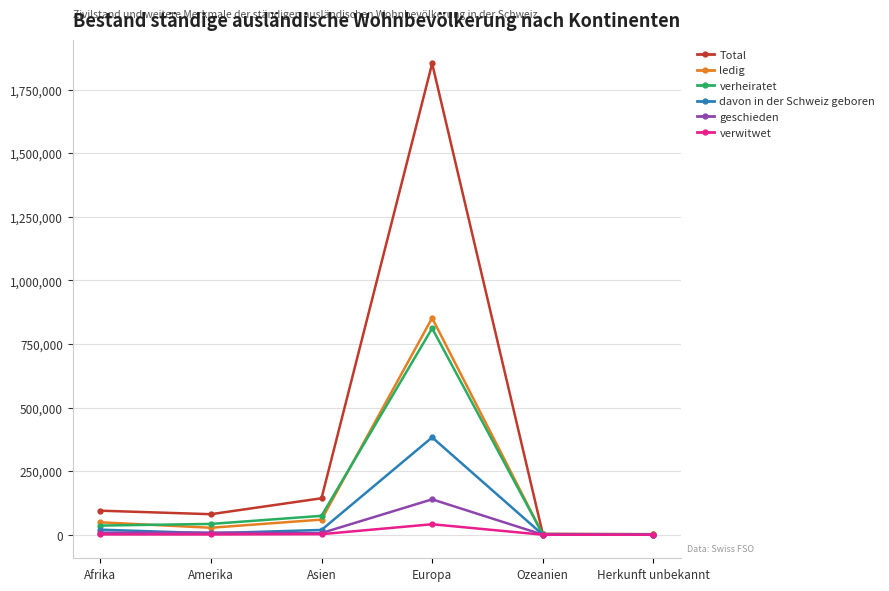

Which category has the highest value in the ledig series?

Europa